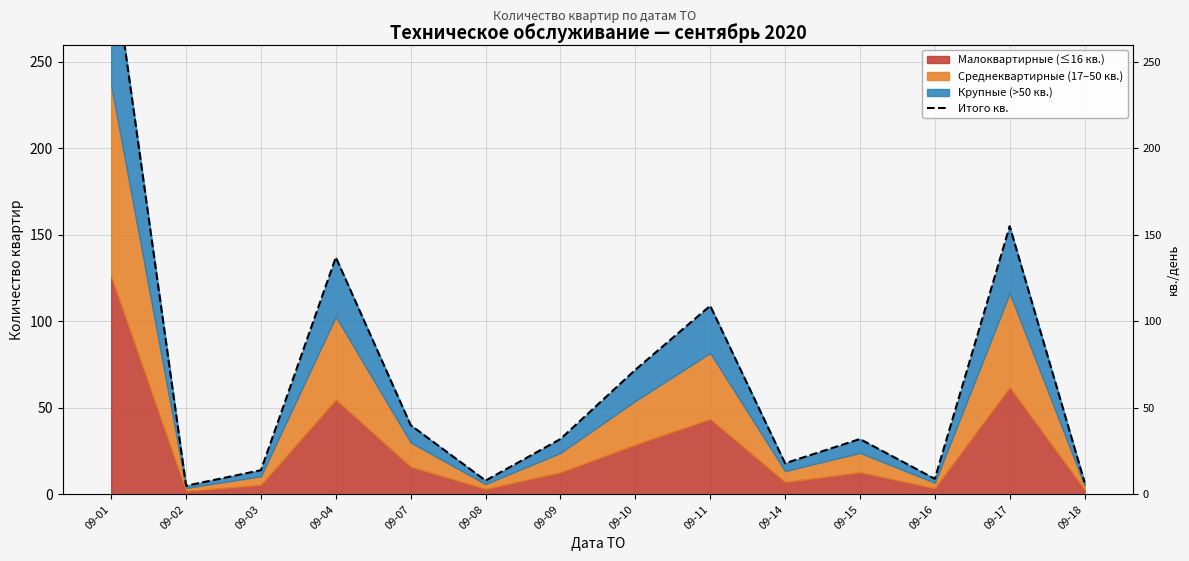

Count the number of values greater than 32.

6